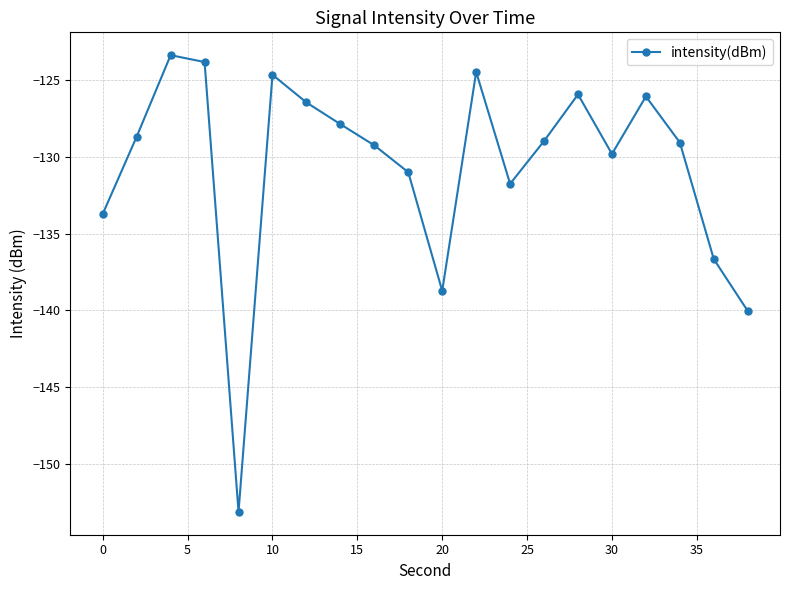

True or false: there are more than 1 points higher than both neighbors.

True